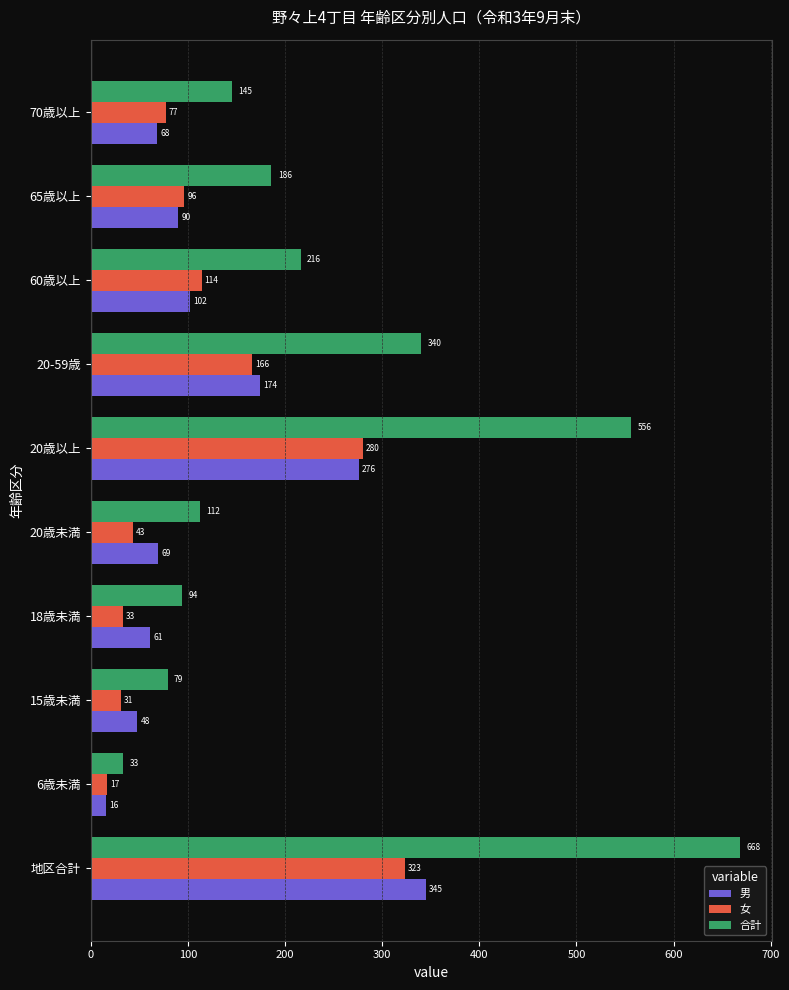

Is it true that 男 equals 48 at 15歳未満?

True